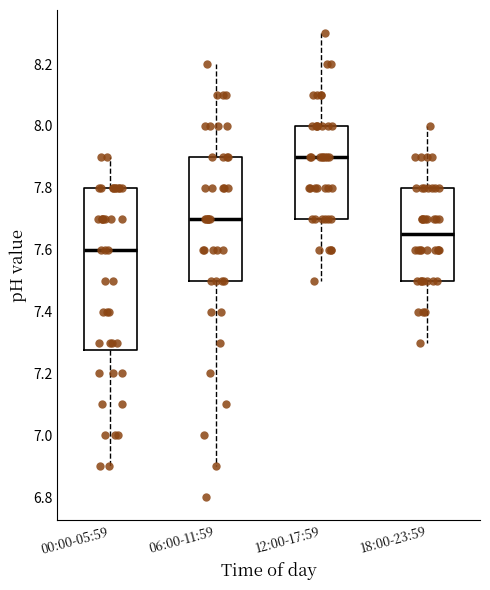

Reading left to right, read every box against the y-axis: the position of its median line, the range the box covers, and the ends of its whiskers. The values are not printed on the chart, so give them approximately, as read against the axis.

00:00-05:59: median 7.60, box 7.28 to 7.80, whiskers 6.90 to 7.90
06:00-11:59: median 7.70, box 7.50 to 7.90, whiskers 6.90 to 8.20
12:00-17:59: median 7.90, box 7.70 to 8.00, whiskers 7.50 to 8.30
18:00-23:59: median 7.66, box 7.50 to 7.80, whiskers 7.30 to 8.00